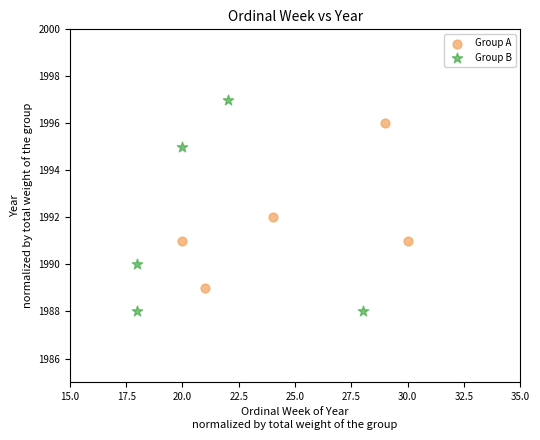

Which series reaches the maximum Y coordinate?

Group B